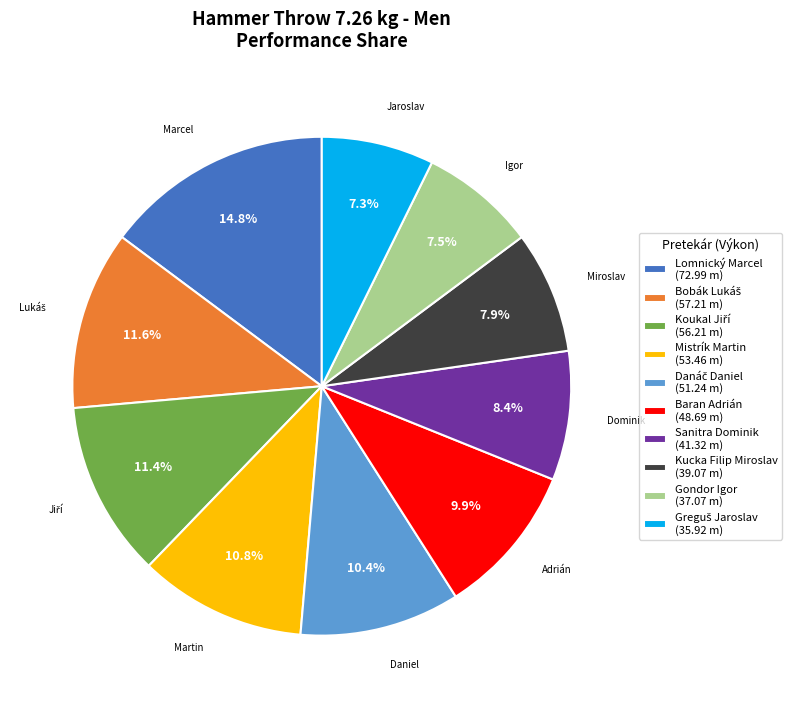

Is the sum of Sanitra Dominik (41.32 m) and Gondor Igor (37.07 m) greater than half?

No